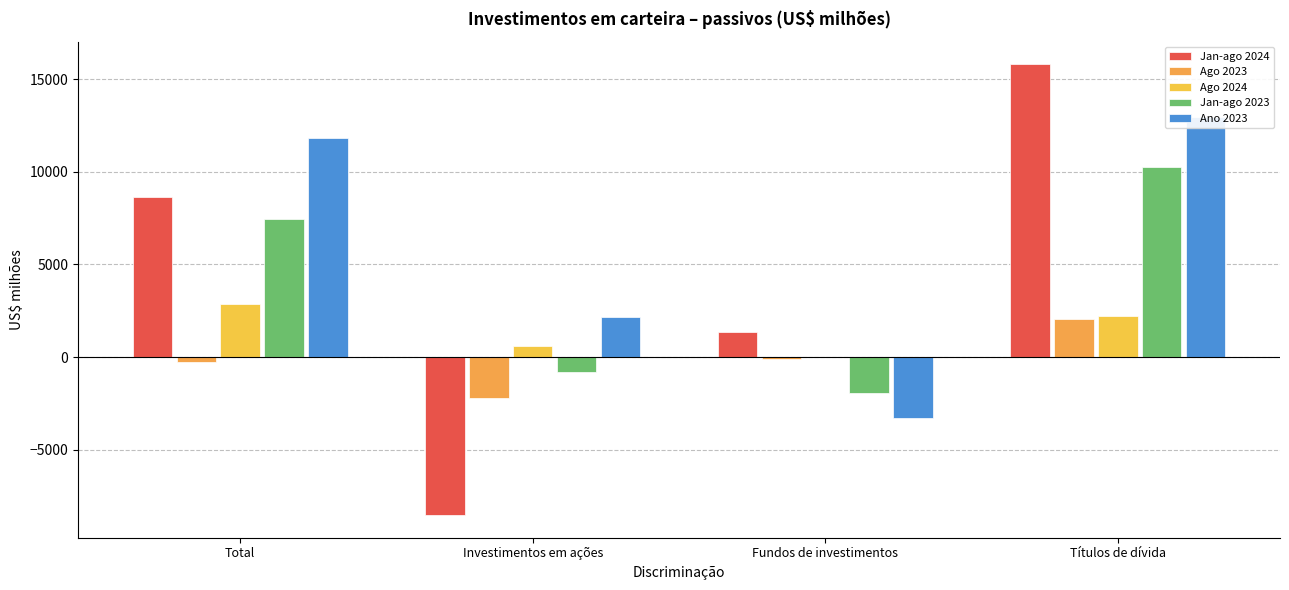

Which series has the largest total across all categories?

Ano 2023